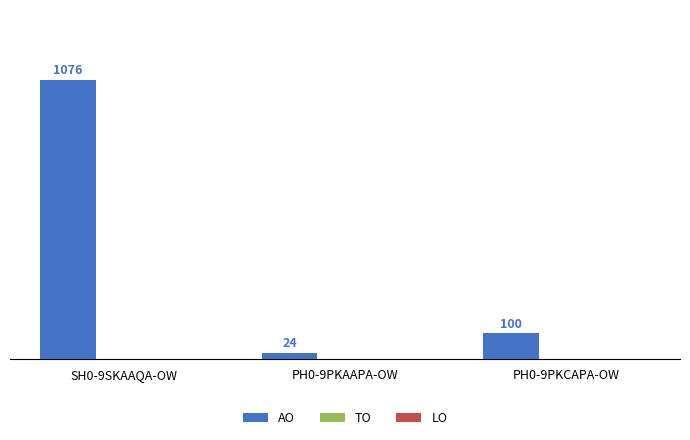

How many bars are there in total?

3